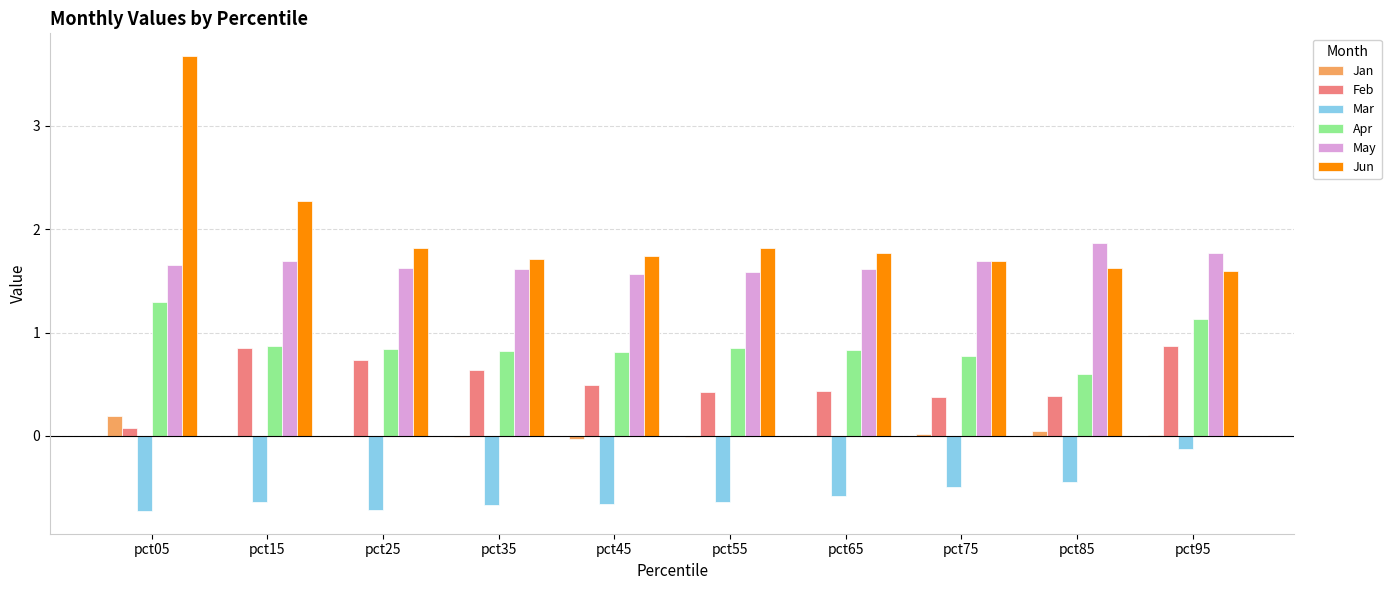

Which series changed the most between pct05 and pct15?

Jun